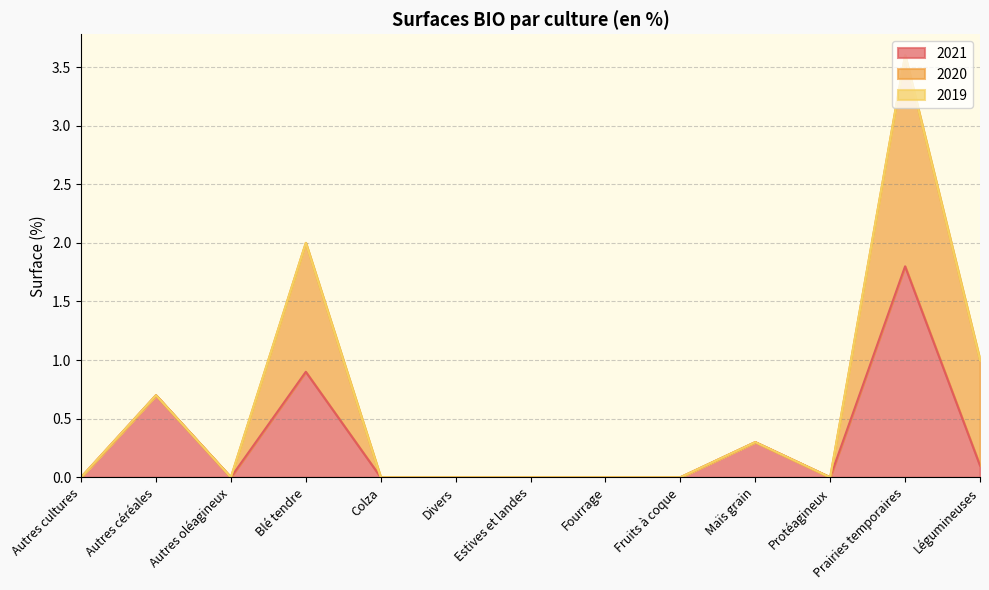

What is the approximate value of 2021 at Maïs grain?

0.3